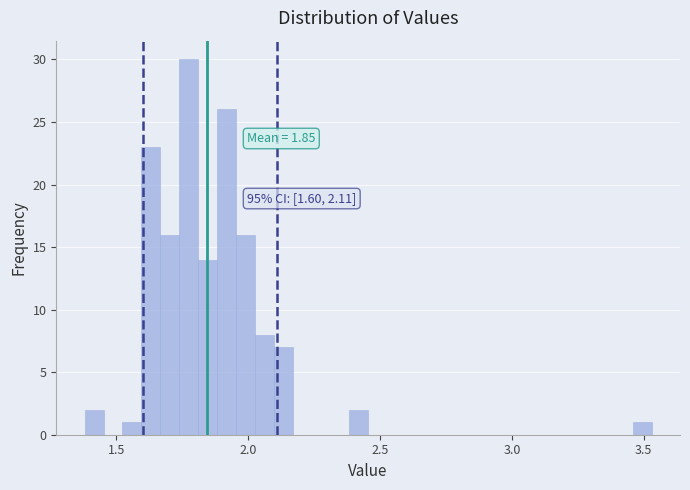

Around what value on the x-axis is the tallest bar? Give the approximate position of its centre, as read against the axis.

1.75